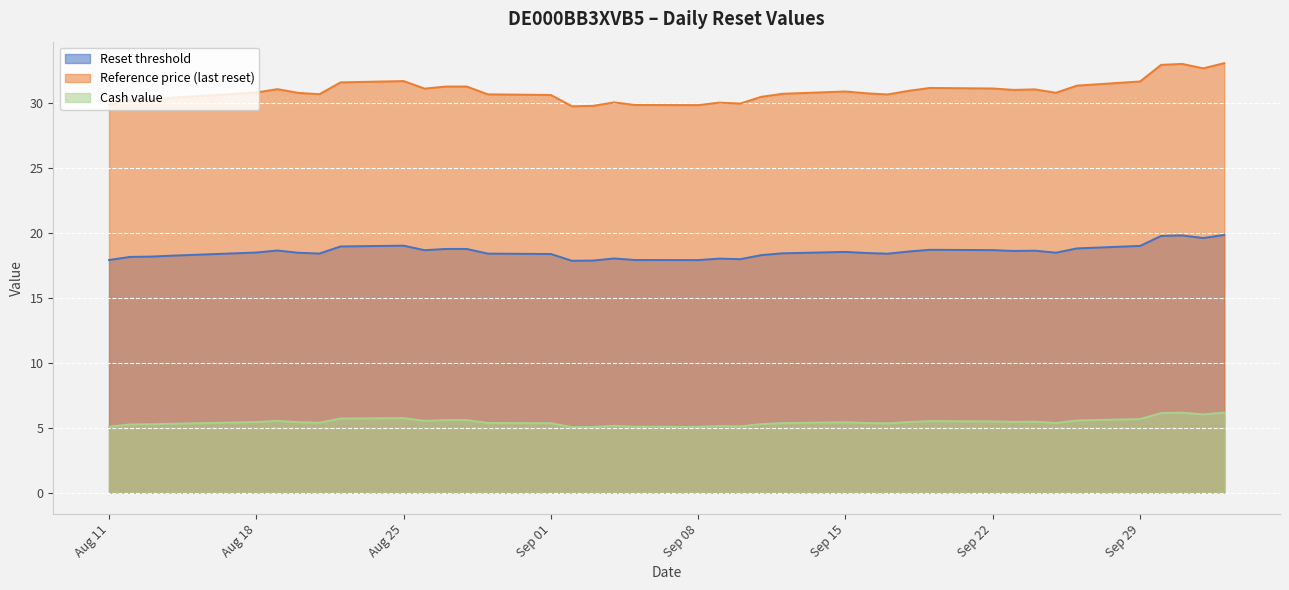

What is the lowest value of the Reference price (last reset) series?

29.7